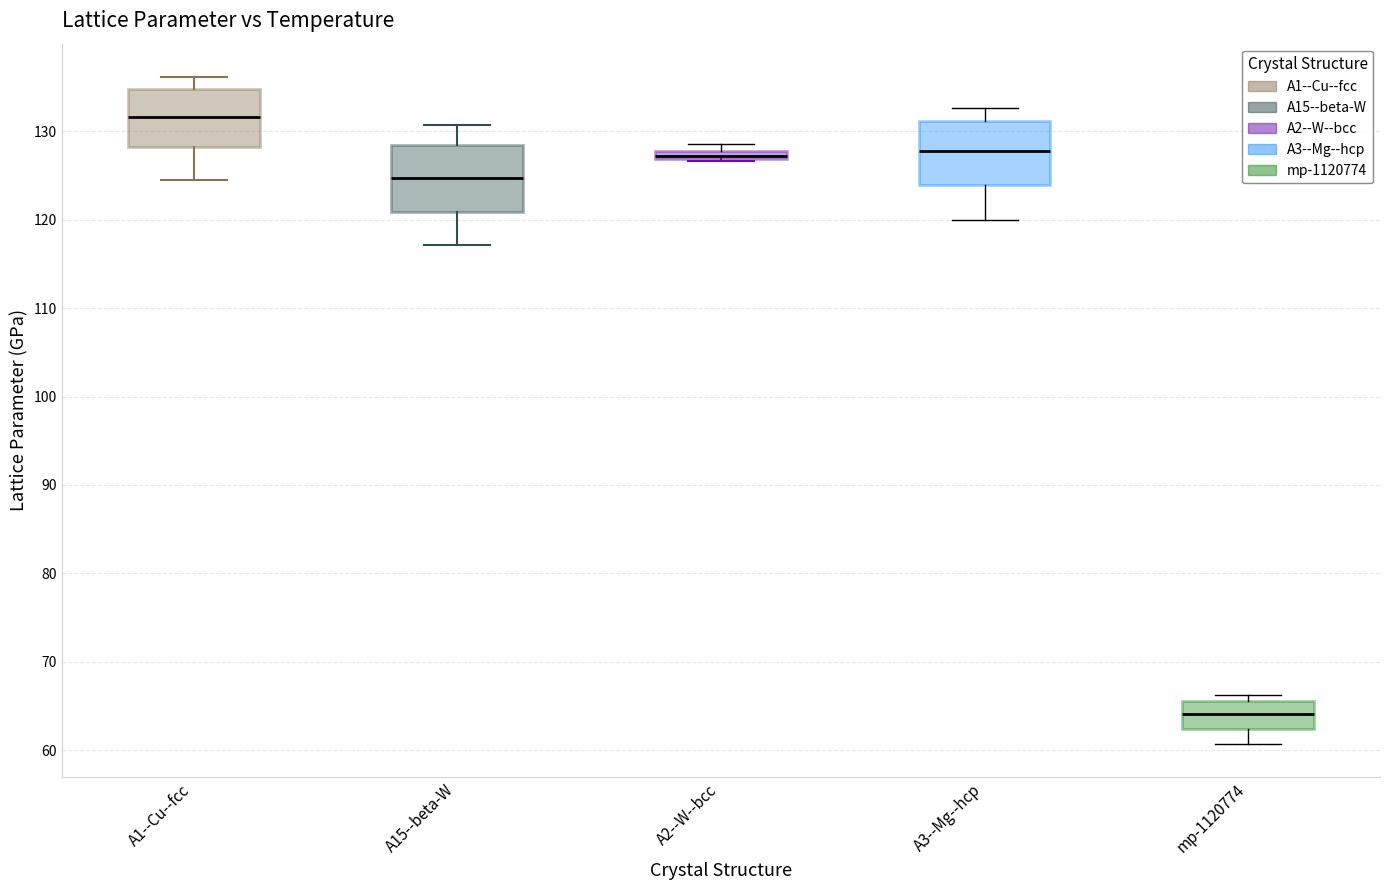

Which box has the lowest median line?

mp-1120774